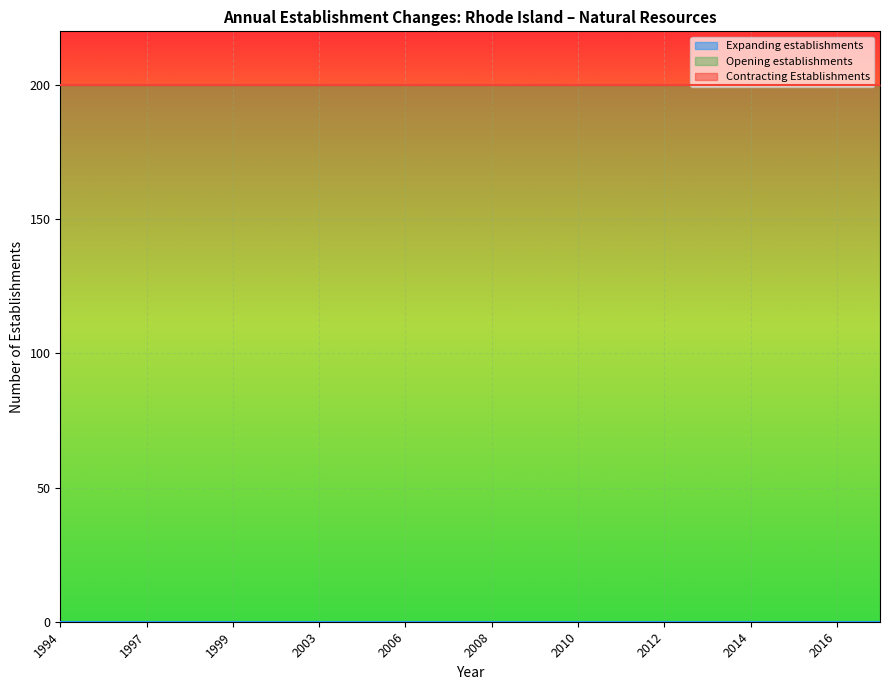

What is the value of the Opening establishments point at the 19th from the left?

200